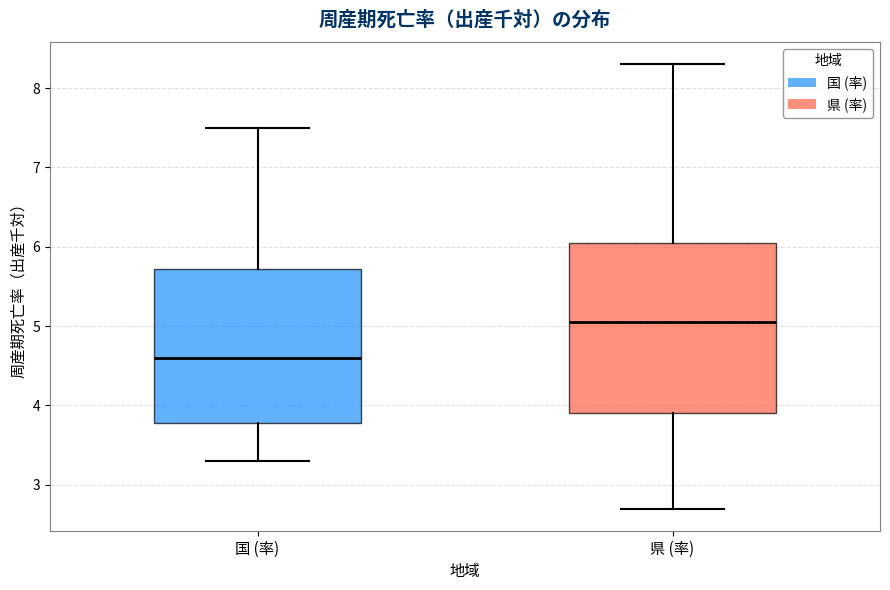

Which box is the tallest, from its lower edge to its upper edge?

県 (率)